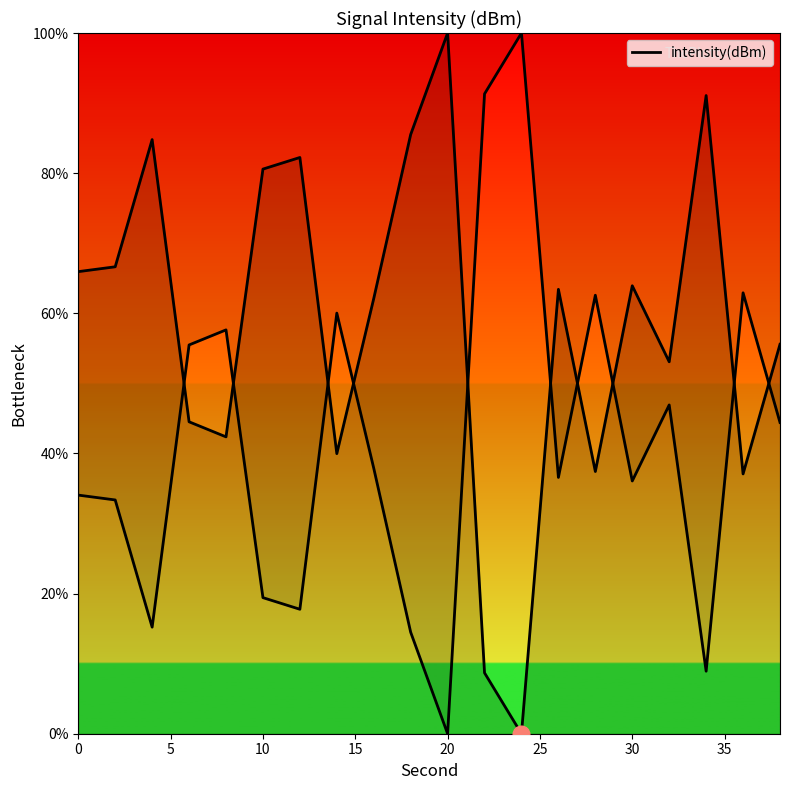

How many categories are shown in the chart?

20